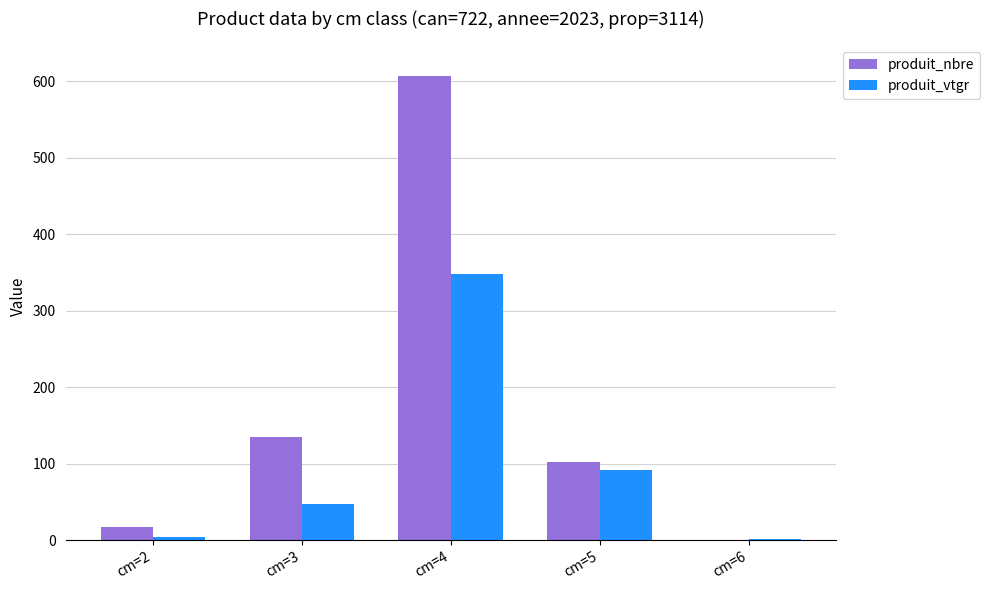

The produit_vtgr series shows 348.0 at cm=4. True or false?

True